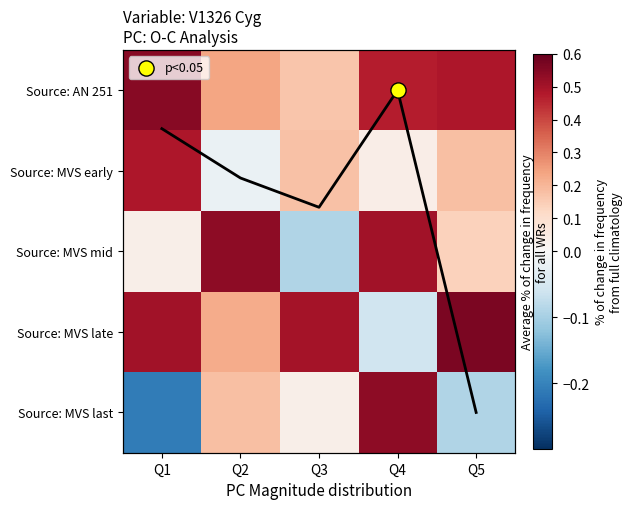

Which label corresponds to the smallest value in the chart?

Q1